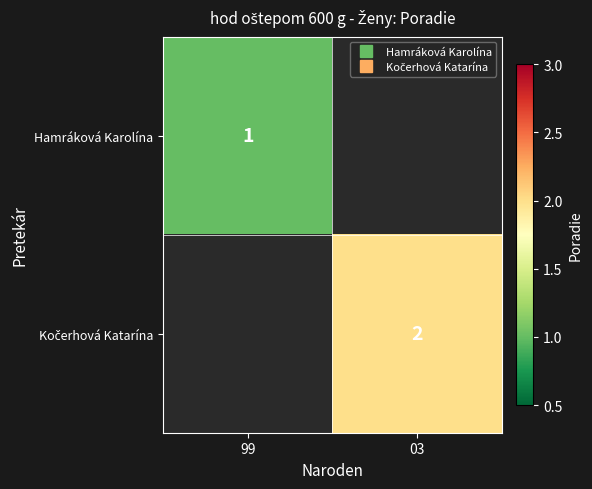

What is the maximum value shown in the chart?

2.0